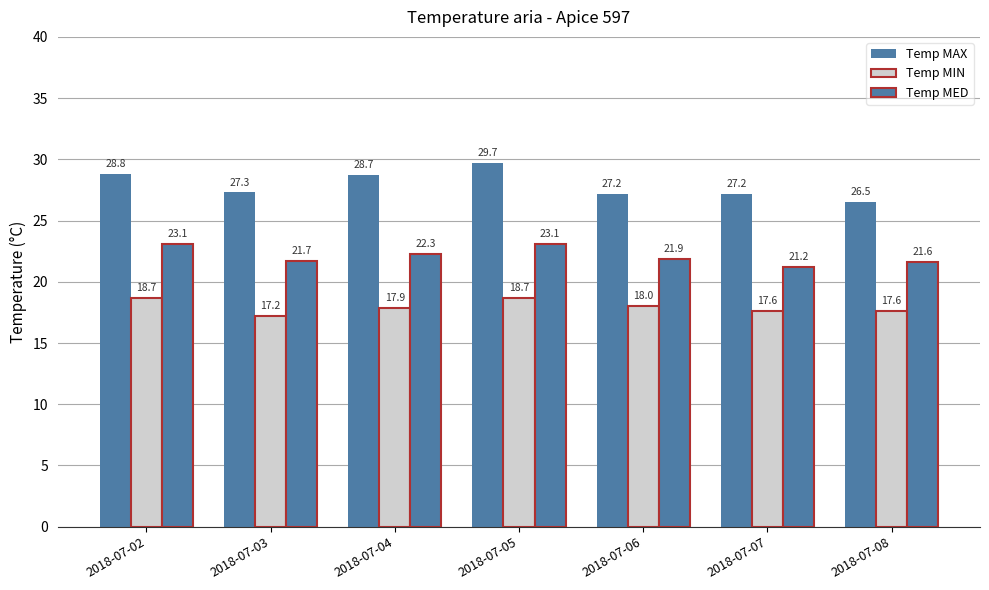

Reading left to right, transcribe all the data shown in this chart.

Temp MAX: 28.8	27.3	28.7	29.7	27.2	27.2	26.5
Temp MIN: 18.7	17.2	17.9	18.7	18.0	17.6	17.6
Temp MED: 23.1	21.7	22.3	23.1	21.9	21.2	21.6